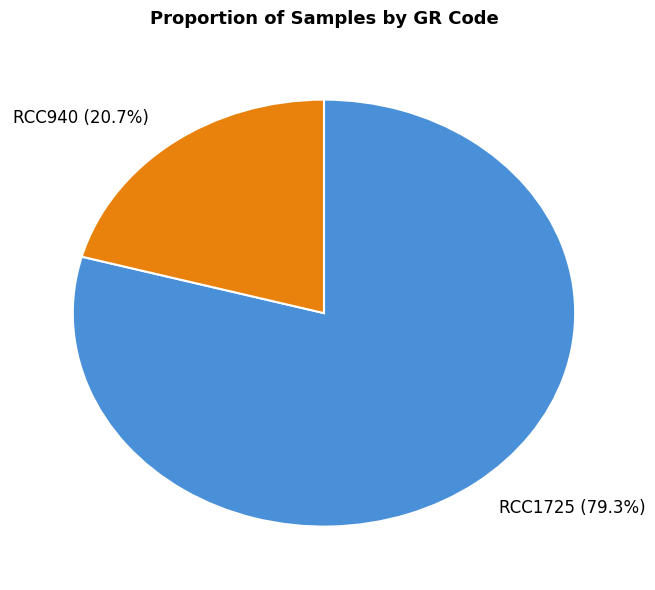

Is there a majority slice in this chart?

Yes